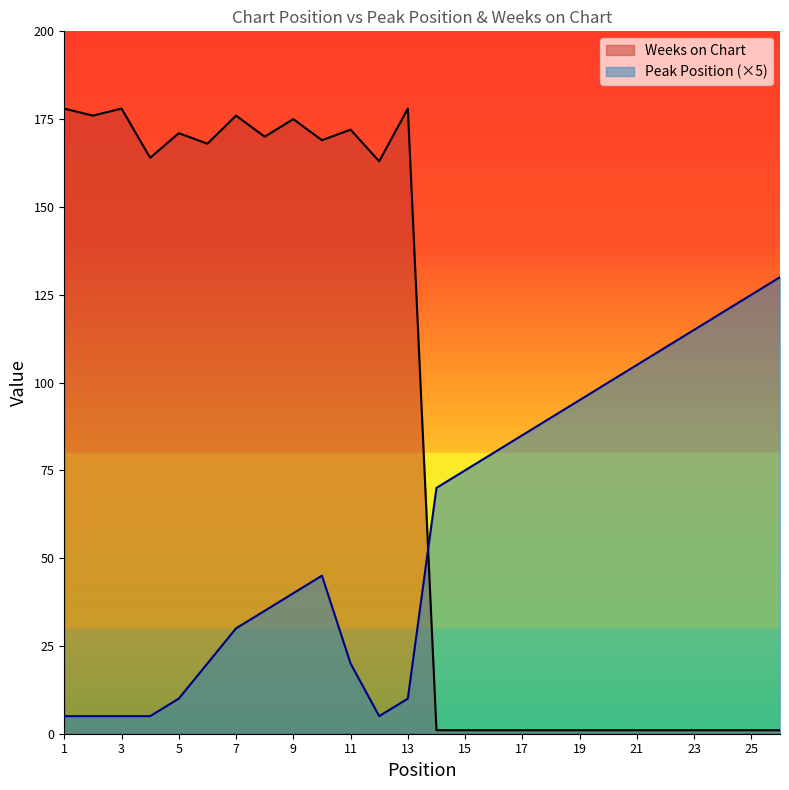

Count the number of categories in the chart.

26